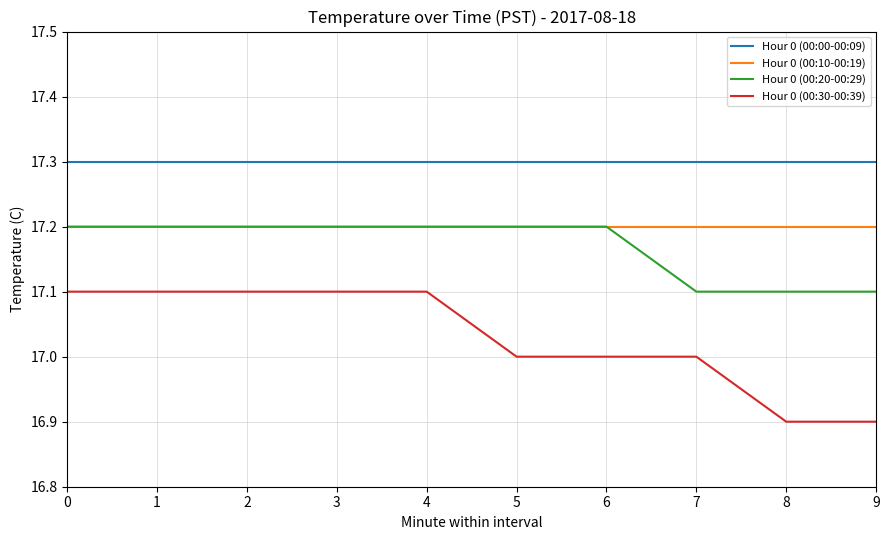

Reading right to left, list all the values displayed in this chart.

Hour 0 (00:00-00:09): 9=17.3	8=17.3	7=17.3	6=17.3	5=17.3	4=17.3	3=17.3	2=17.3	1=17.3	0=17.3
Hour 0 (00:10-00:19): 9=17.2	8=17.2	7=17.2	6=17.2	5=17.2	4=17.2	3=17.2	2=17.2	1=17.2	0=17.2
Hour 0 (00:20-00:29): 9=17.1	8=17.1	7=17.1	6=17.2	5=17.2	4=17.2	3=17.2	2=17.2	1=17.2	0=17.2
Hour 0 (00:30-00:39): 9=16.9	8=16.9	7=17.0	6=17.0	5=17.0	4=17.1	3=17.1	2=17.1	1=17.1	0=17.1